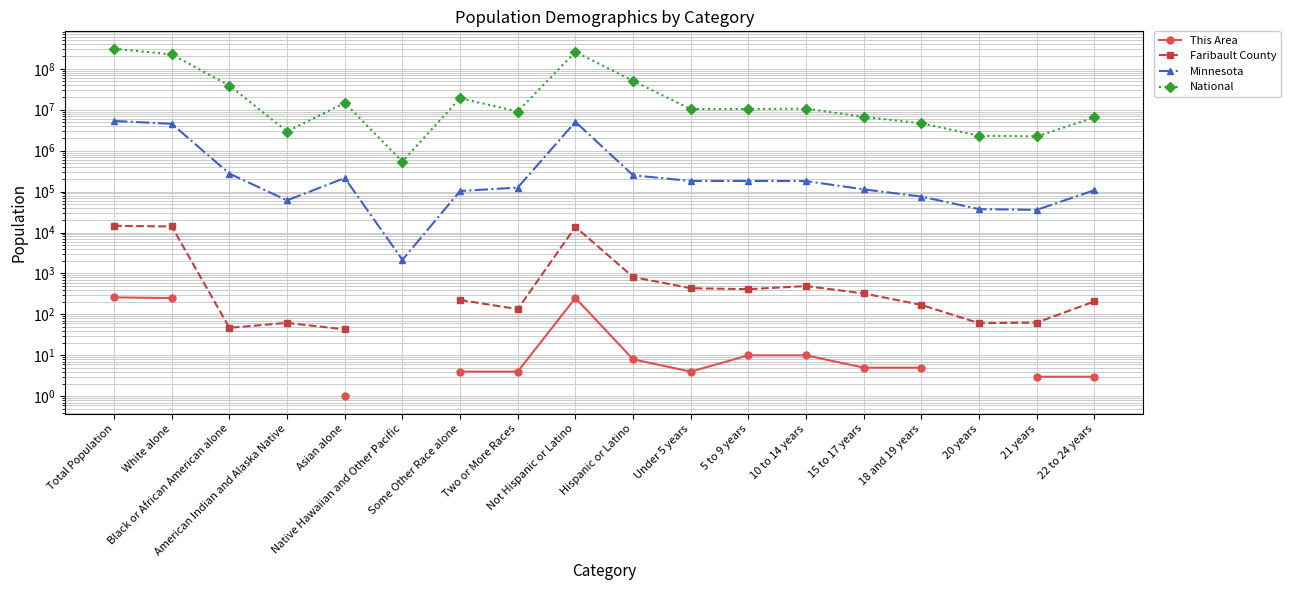

What is the value of the National point at the 2nd from the left?

223553265.0